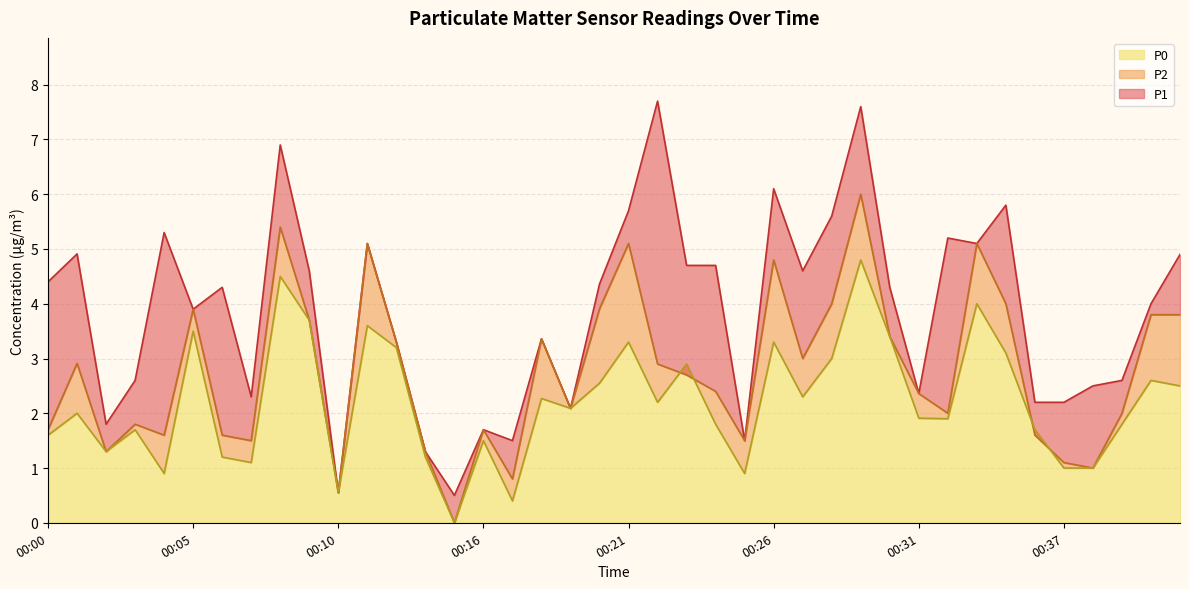

Rank the series by their average value, from lowest to highest.

P0, P2, P1